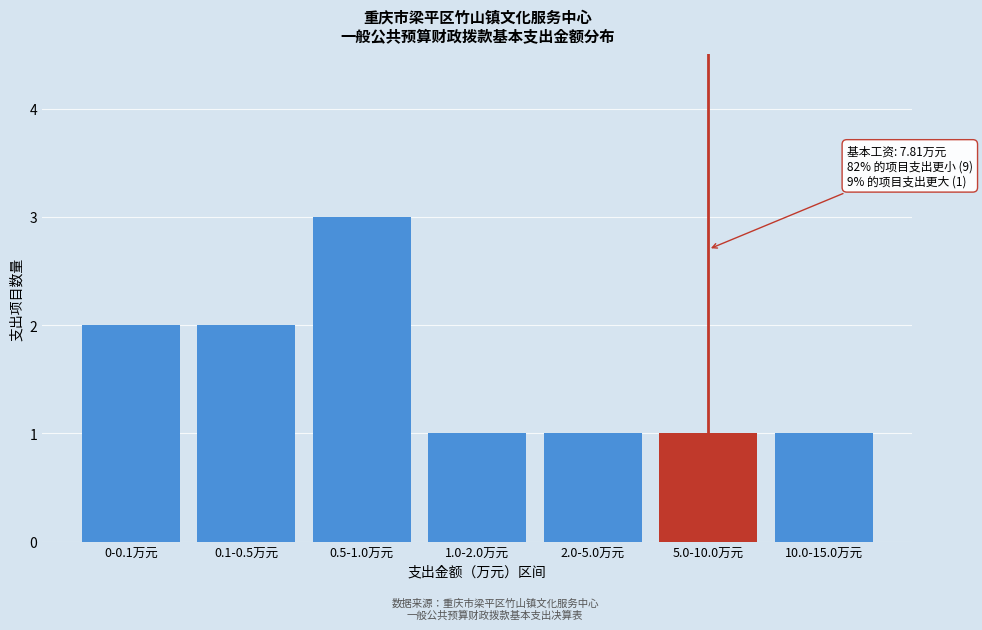

Reading left to right, what are all the values shown in this chart?

0-0.1万元=2	0.1-0.5万元=2	0.5-1.0万元=3	1.0-2.0万元=1	2.0-5.0万元=1	5.0-10.0万元=1	10.0-15.0万元=1